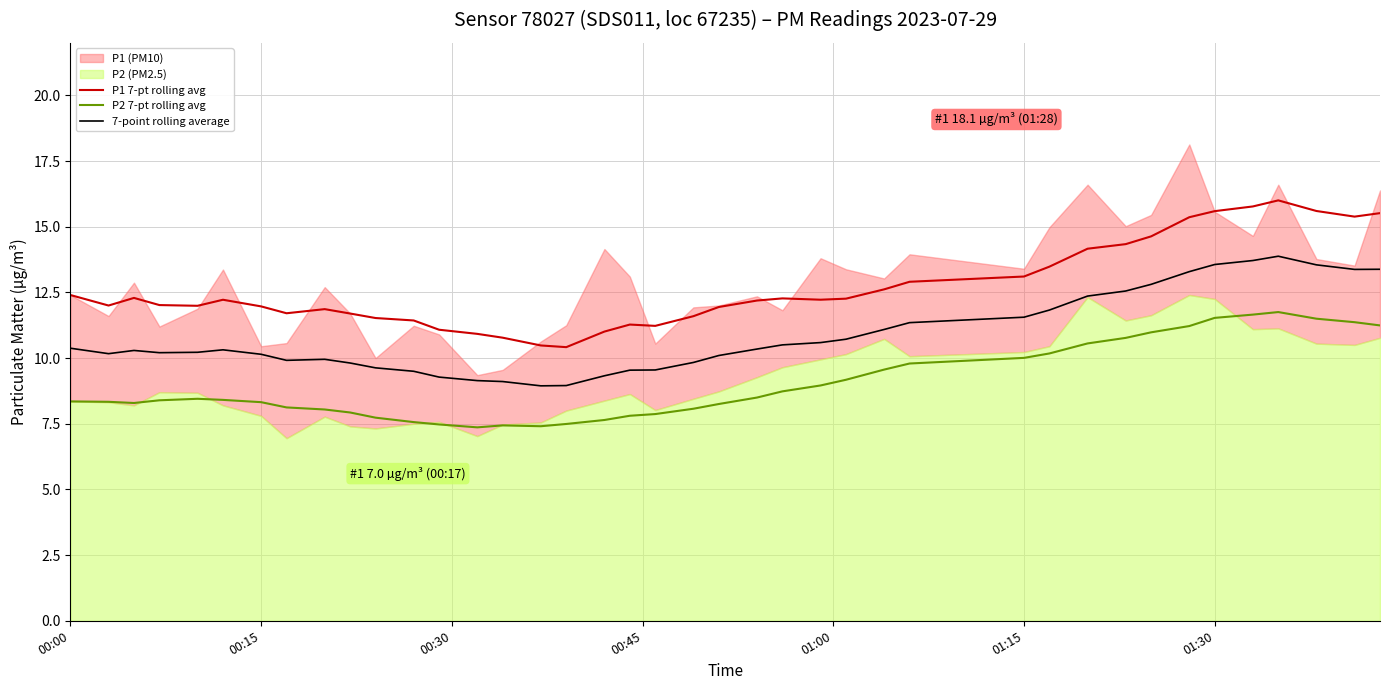

True or false: 7-point rolling average has a value of 10.4 at 00:00.

True